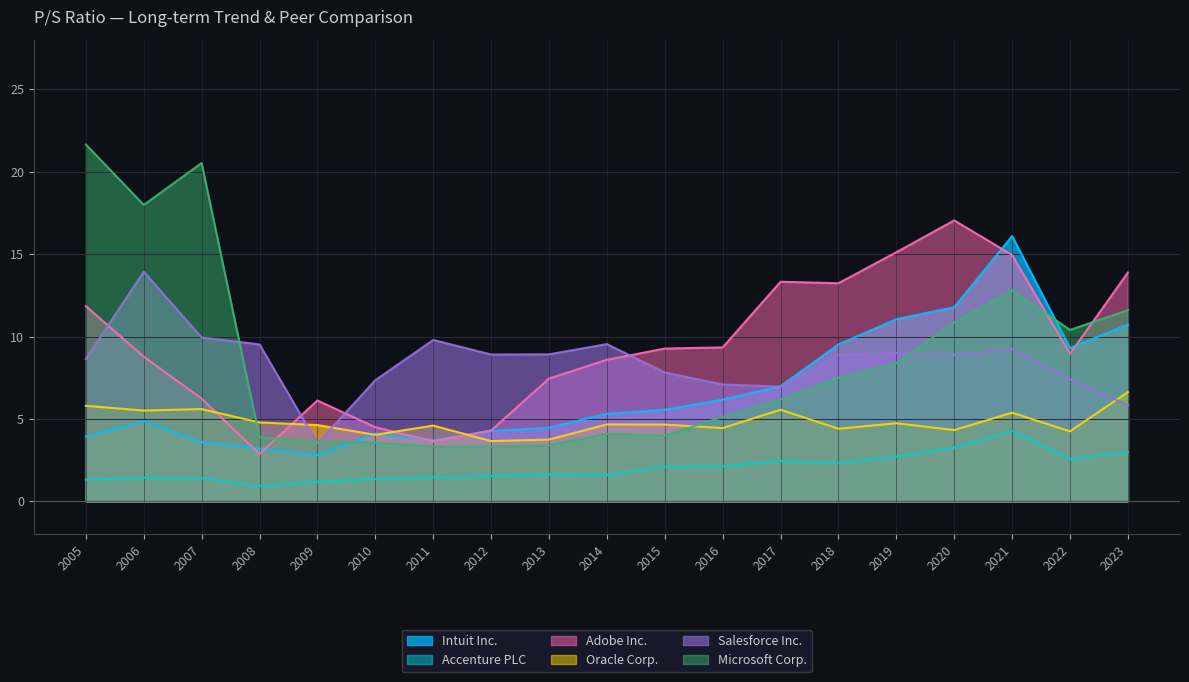

Rank the series at 2014 from lowest to highest value.

Accenture PLC, Microsoft Corp., Oracle Corp., Intuit Inc., Adobe Inc., Salesforce Inc.